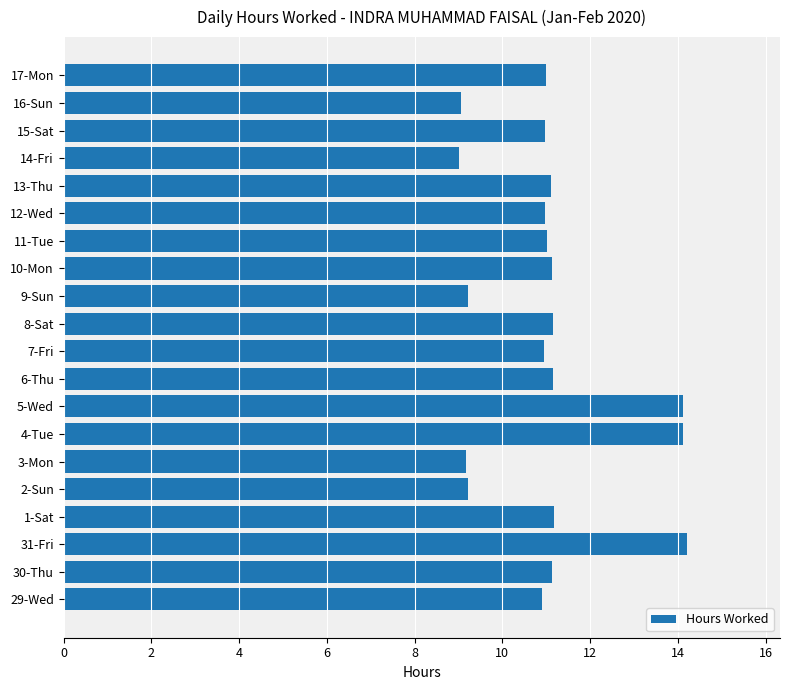

True or false: the data shows 13.6 at 16-Sun.

False